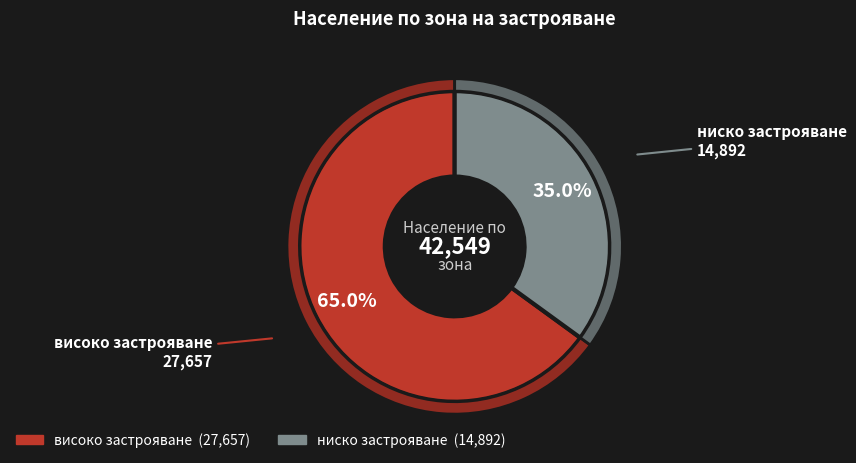

Count the number of slices in the pie.

2